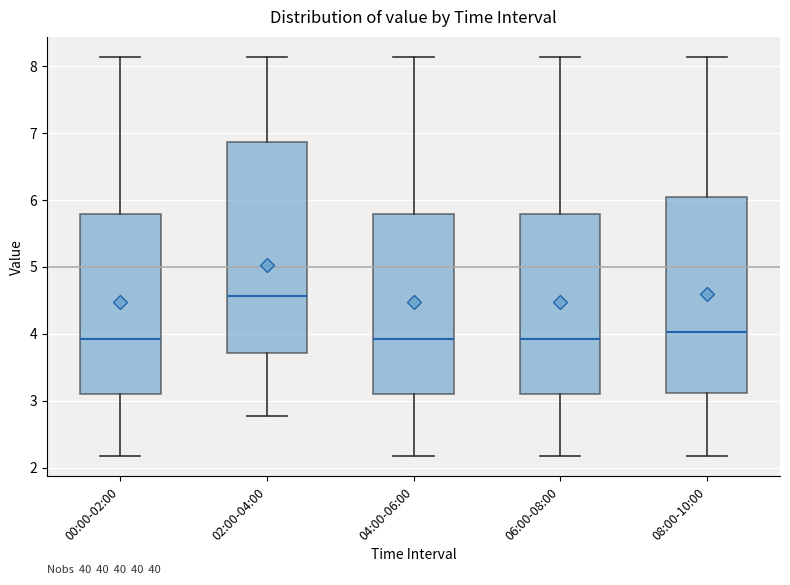

Comparing the boxes themselves (not the whiskers), which one is the tallest?

02:00-04:00